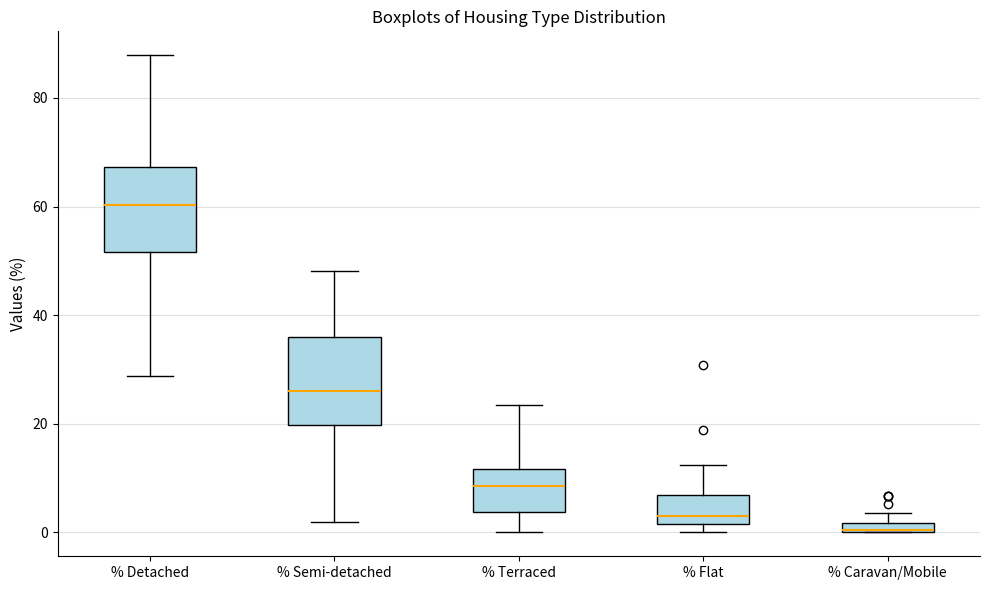

Where is the lower edge of the box for % Caravan/Mobile on the y-axis? The values are not printed on the chart, so give them approximately, as read against the axis.

0